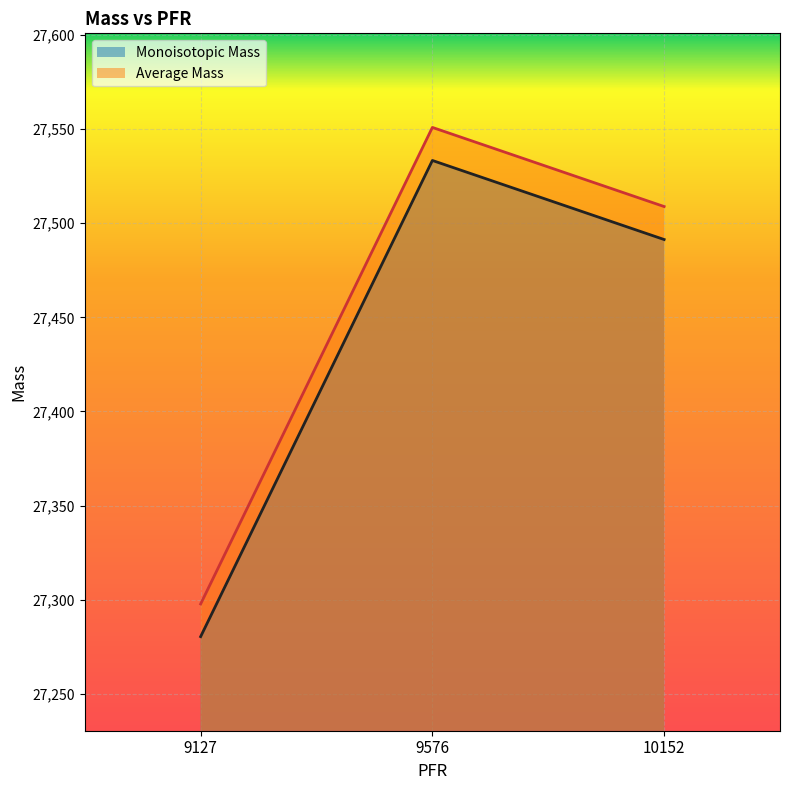

Rank the series by their average value, from lowest to highest.

Monoisotopic Mass, Average Mass